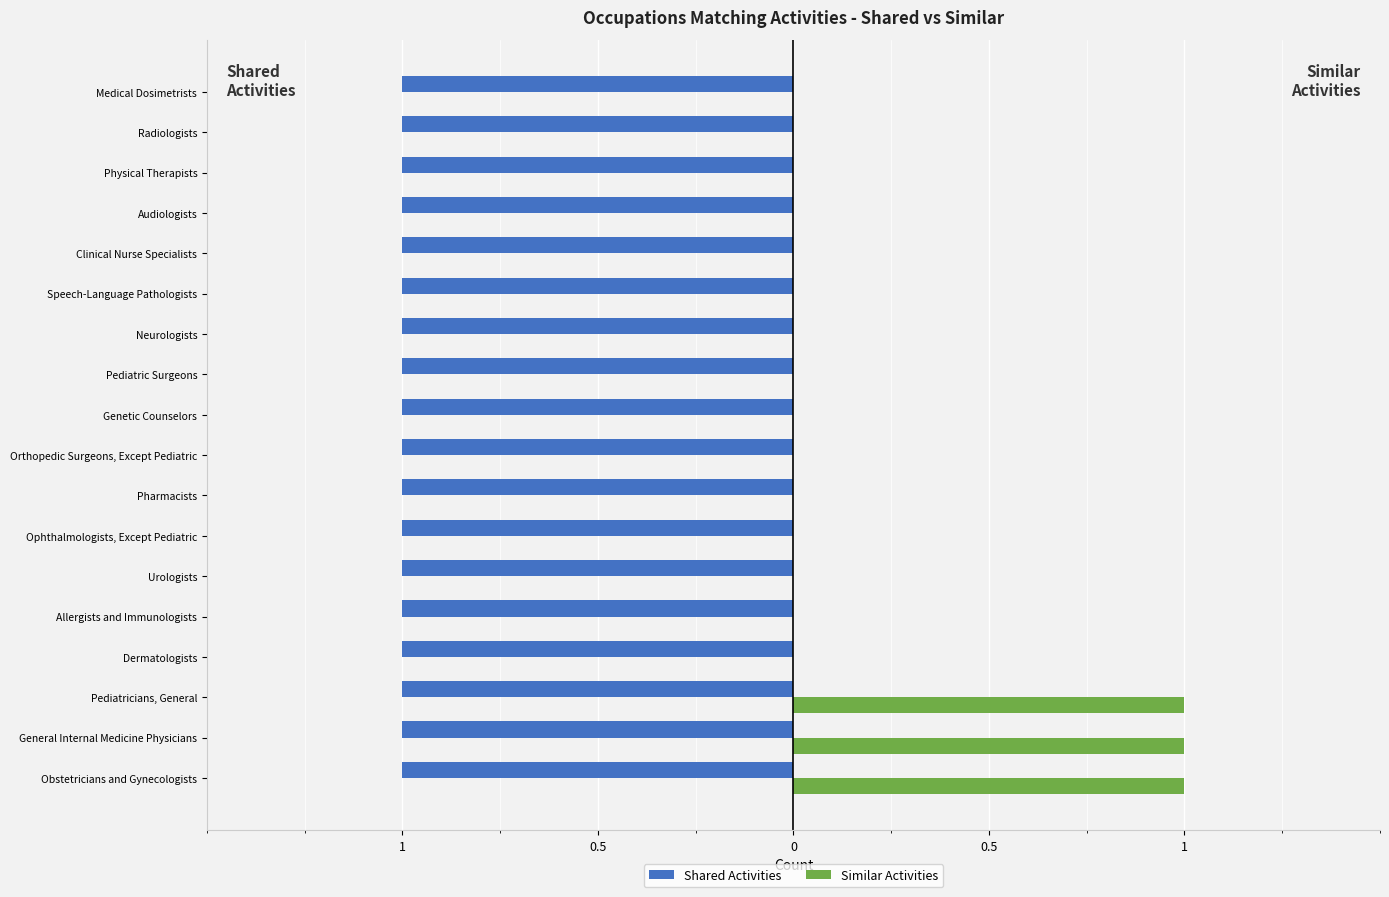

Count the Similar Activities values in the range 0 to 1.

18